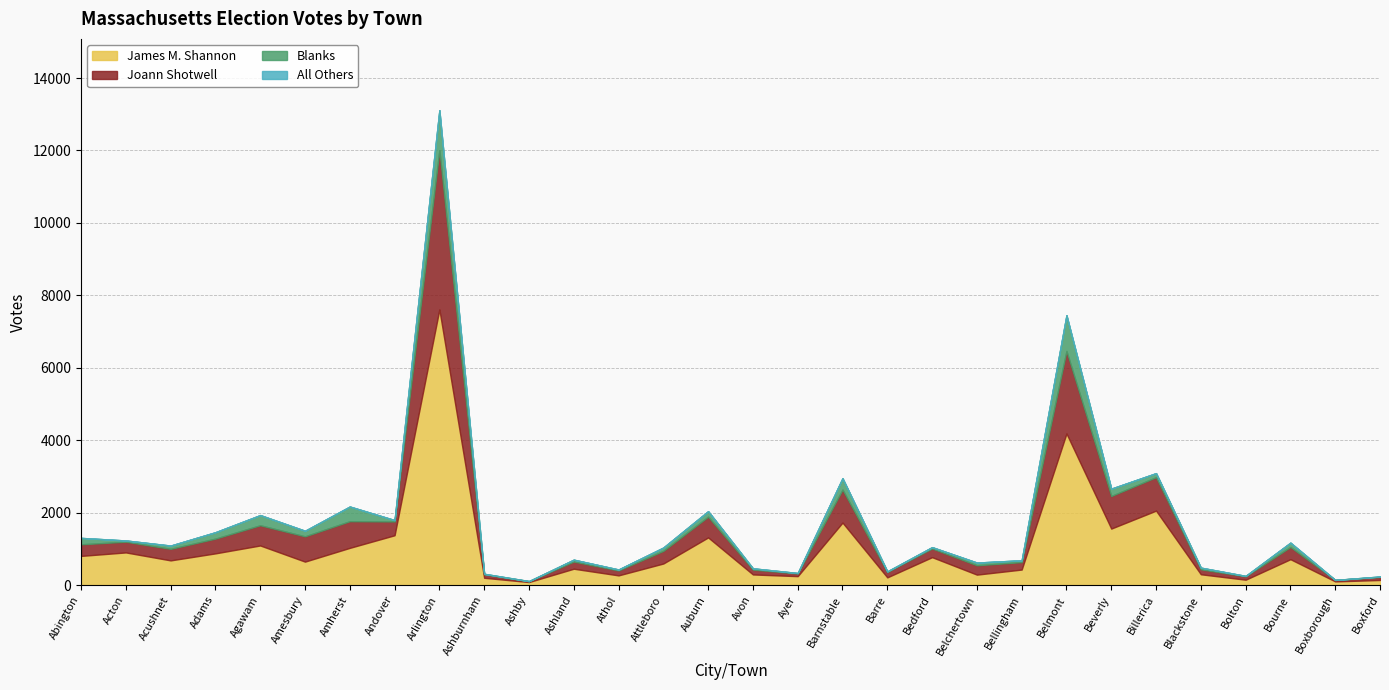

True or false: All Others and Joann Shotwell cross at least once.

False